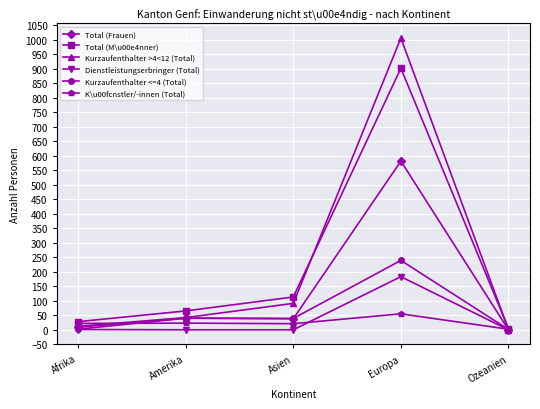

Rank the series by their maximum value, from highest to lowest.

Kurzaufenthalter >4<12 (Total), Total (M\u00e4nner), Total (Frauen), Kurzaufenthalter <=4 (Total), Dienstleistungserbringer (Total), K\u00fcnstler/-innen (Total)